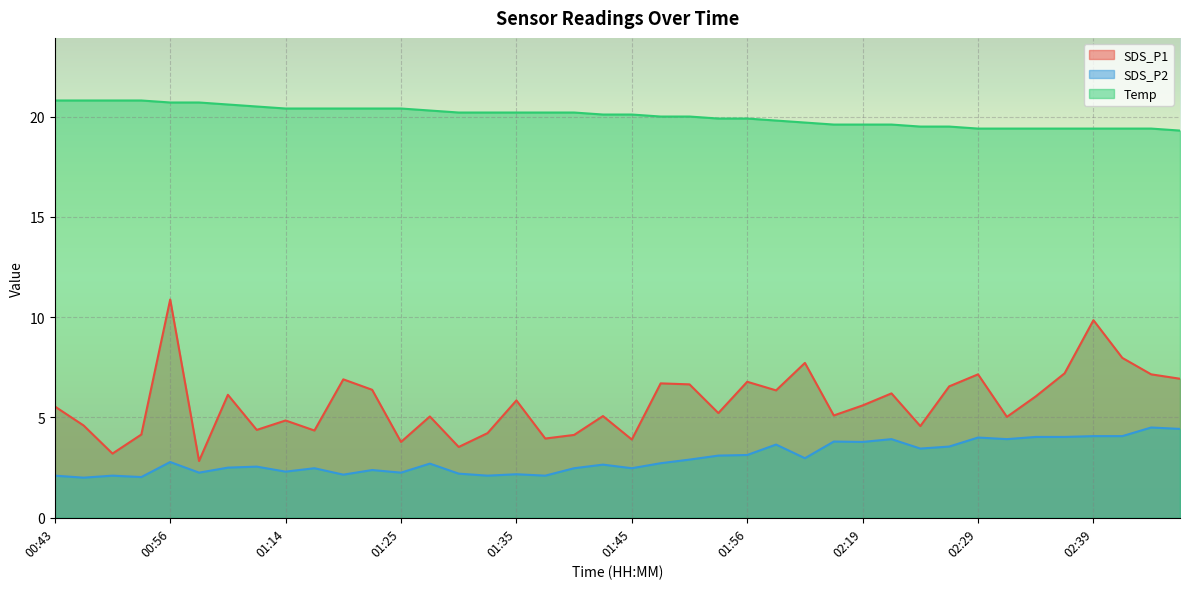

At which category does SDS_P2 reach its first local peak?

00:49